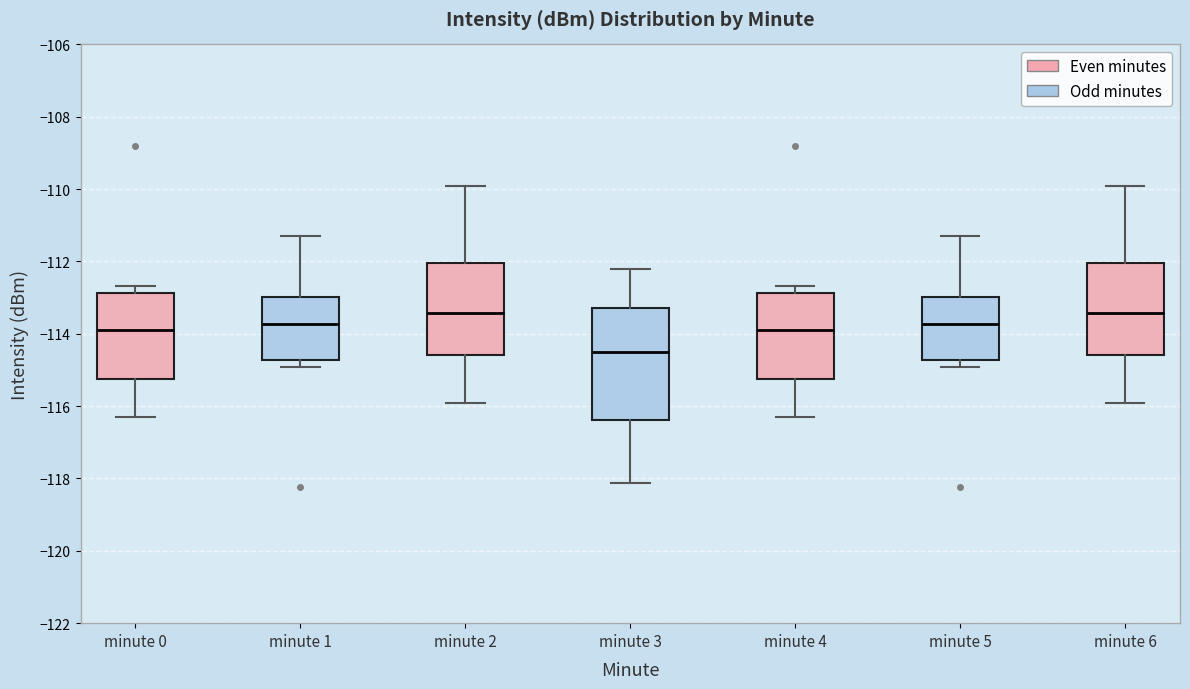

Which box is the tallest, from its lower edge to its upper edge?

minute 3